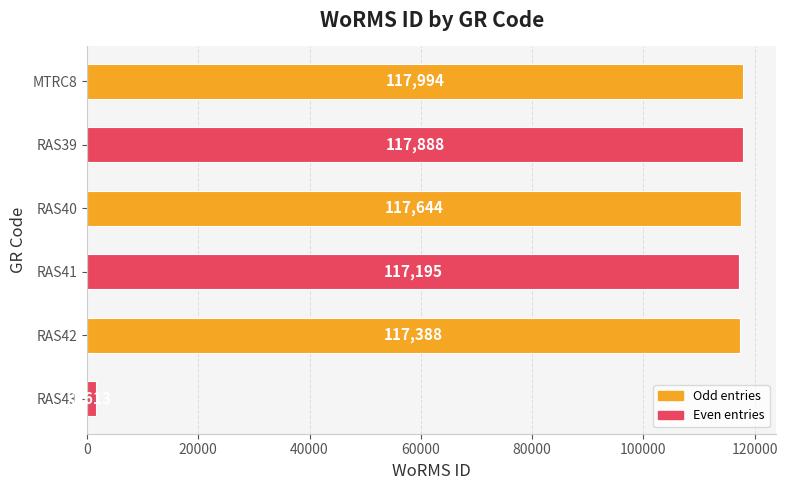

Approximately how many times larger is the value at RAS41 compared to RAS40?

1.0